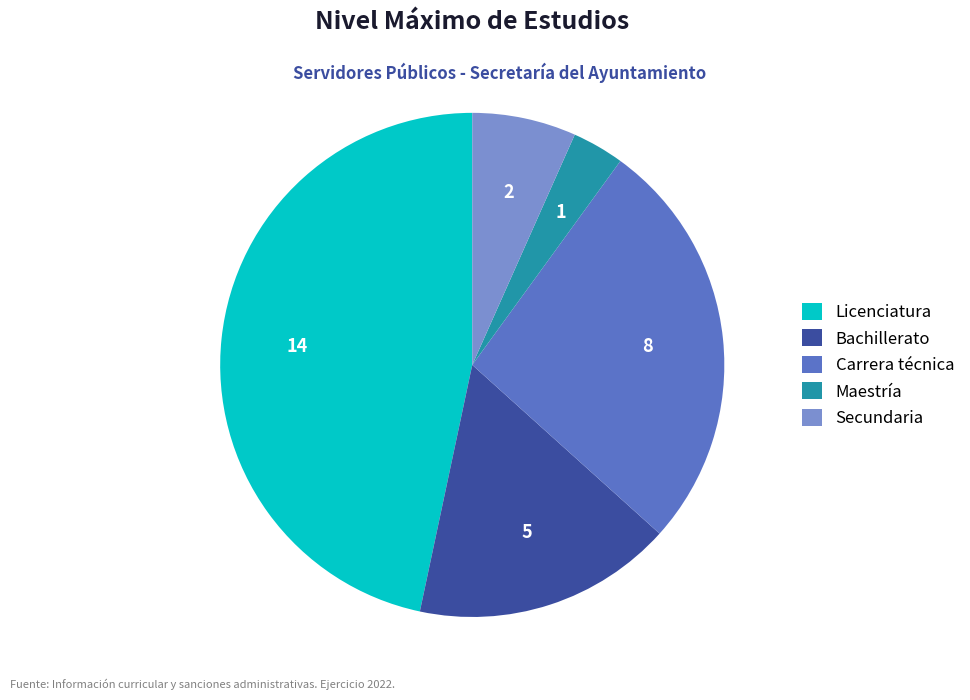

How many slices are in this pie chart?

5